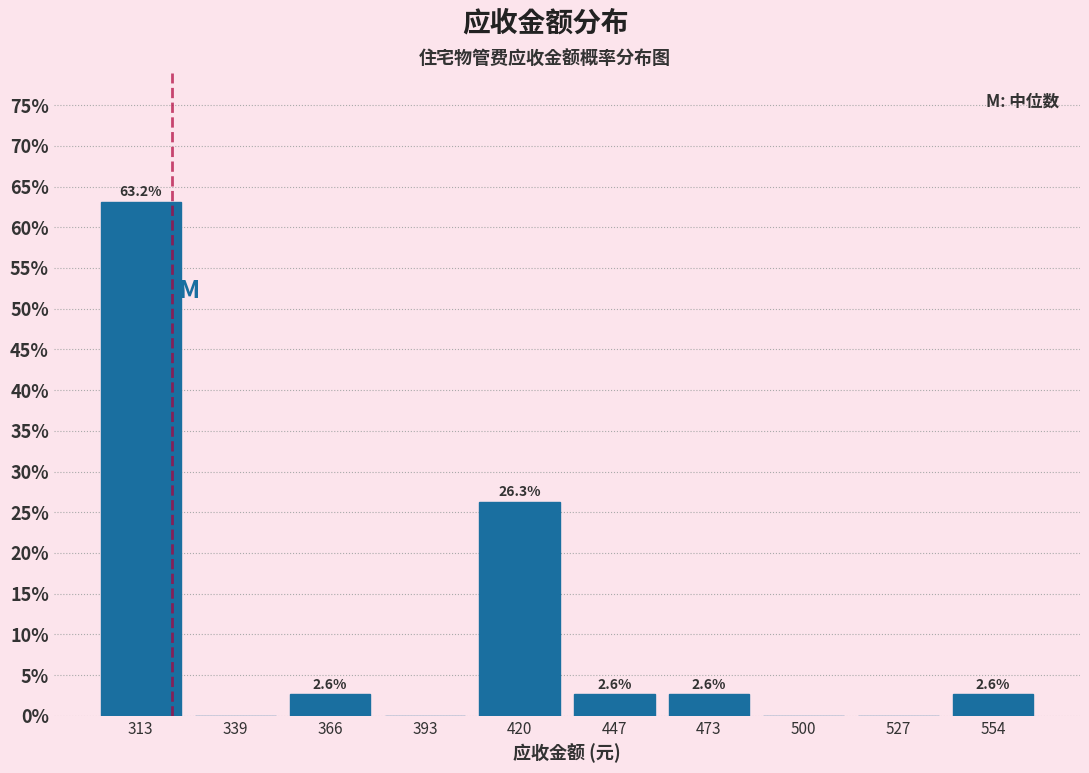

Over which range of the x-axis is the bar tallest?

300 to 325